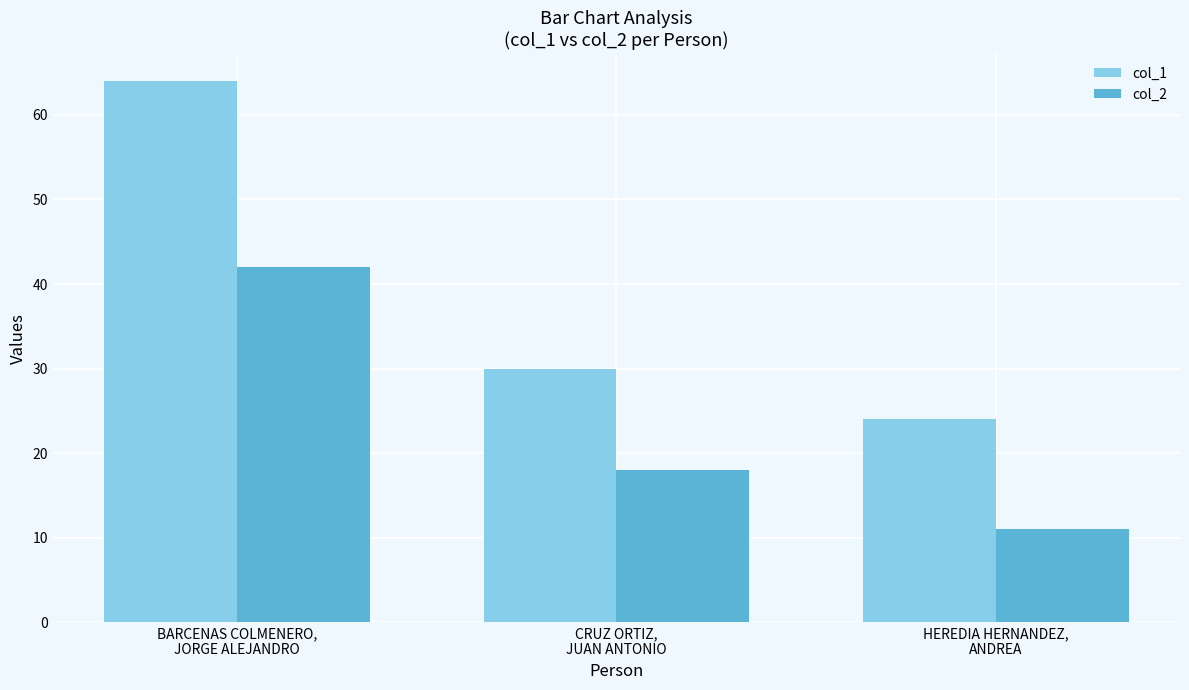

Is it true that col_1 equals 85 at BARCENAS COLMENERO,
JORGE ALEJANDRO?

False